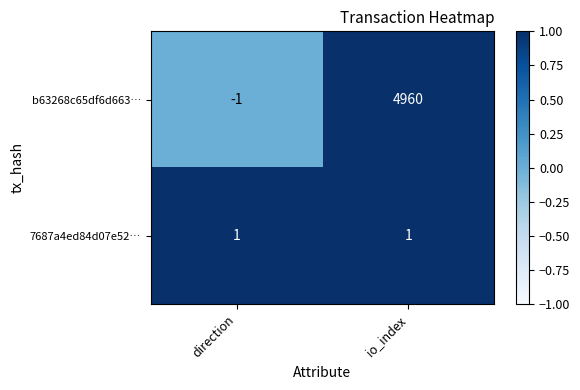

True or false: b63268c65df6d663… has a value of 4960 at io_index.

True